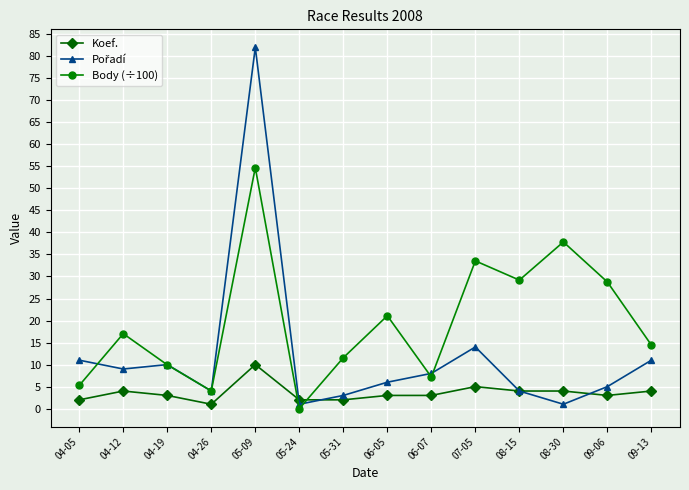

At which category does Koef. reach its first local valley?

04-26